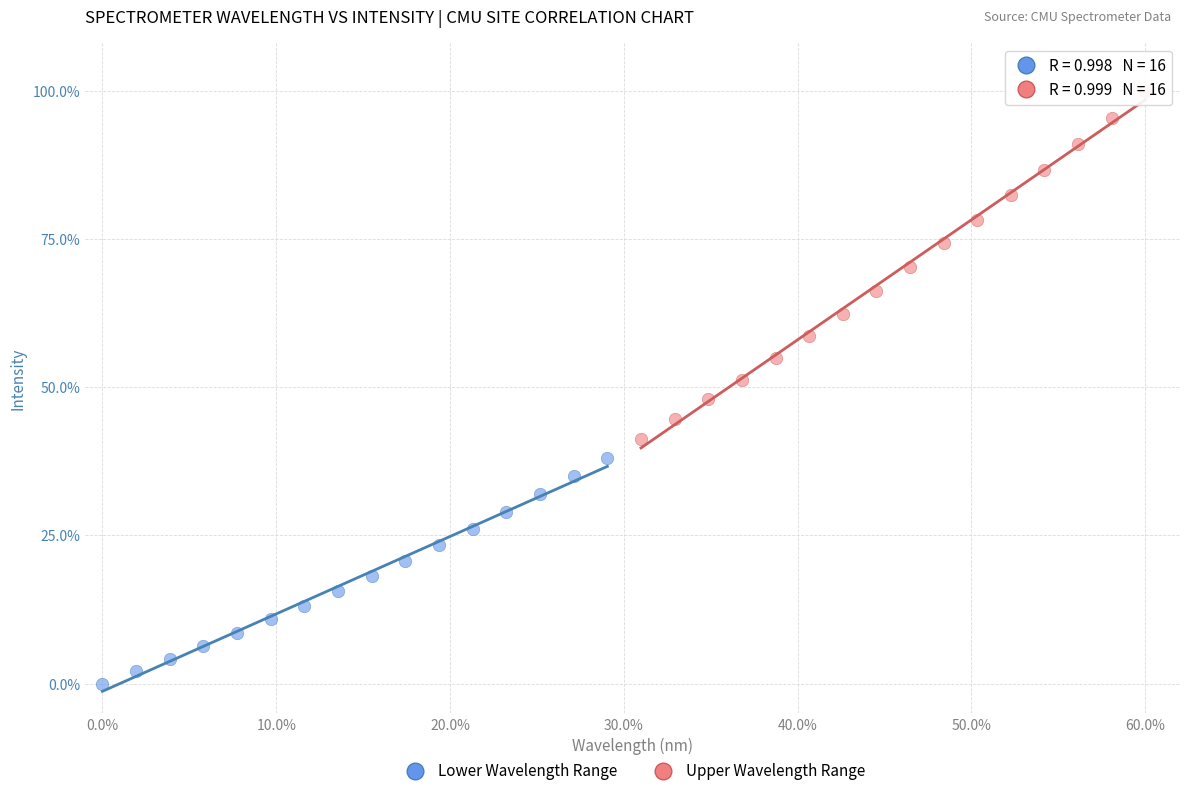

Which series has the largest Y range (max minus min)?

Upper Wavelength Range